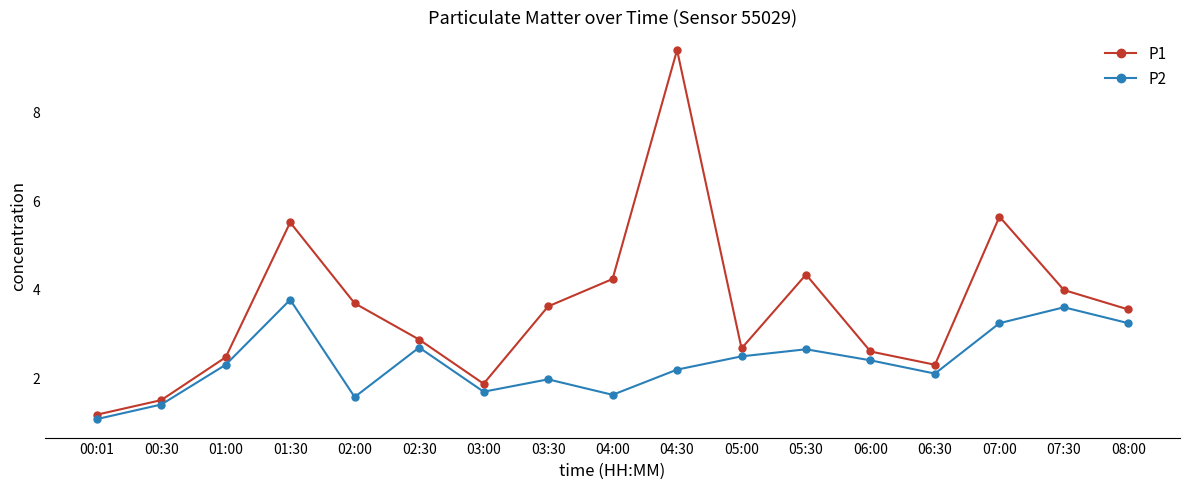

Rank the series by their maximum value, from lowest to highest.

P2, P1